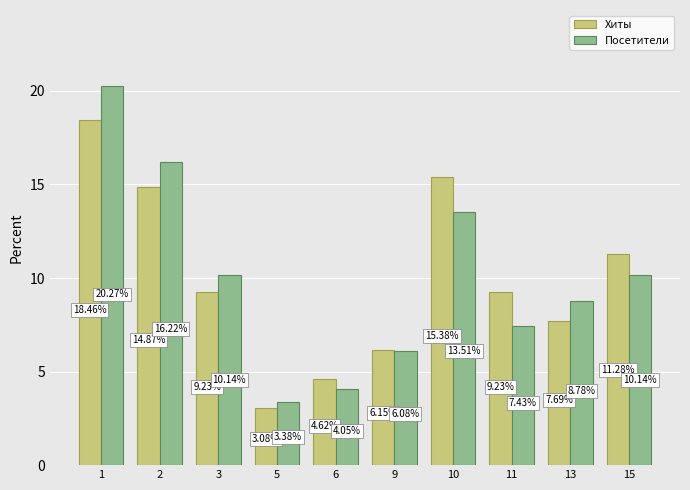

Is the value of Хиты at 6 greater than the value of Посетители at 10?

No